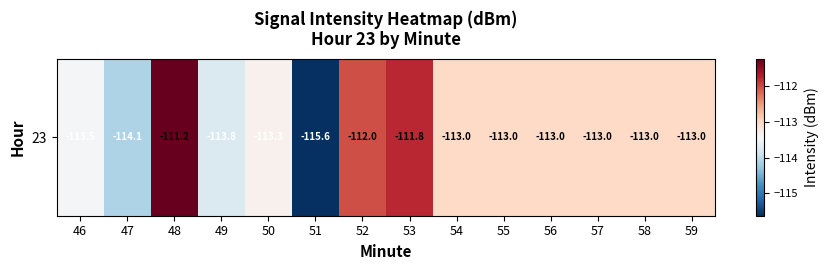

What is the difference between the values at 48 and 58?

1.8